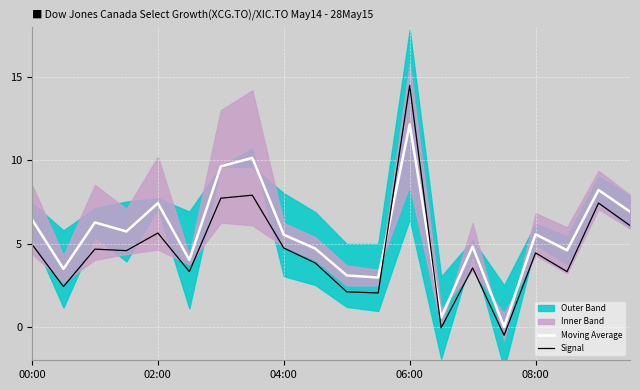

After their last crossing, which series has the higher values: Moving Average or Signal?

Moving Average